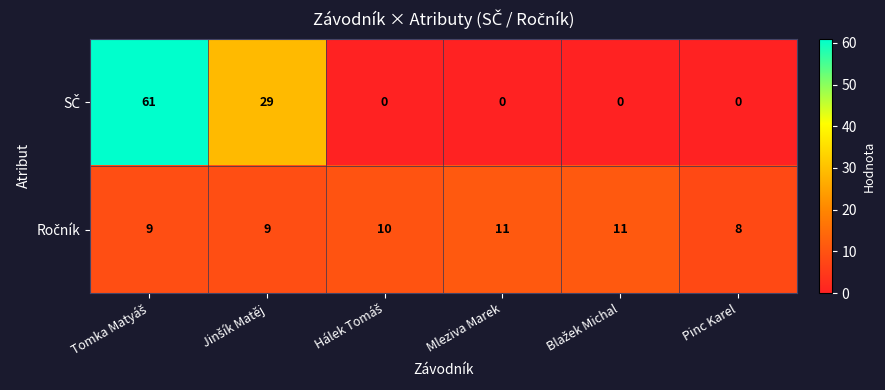

At how many categories does at least one series exceed 6?

6